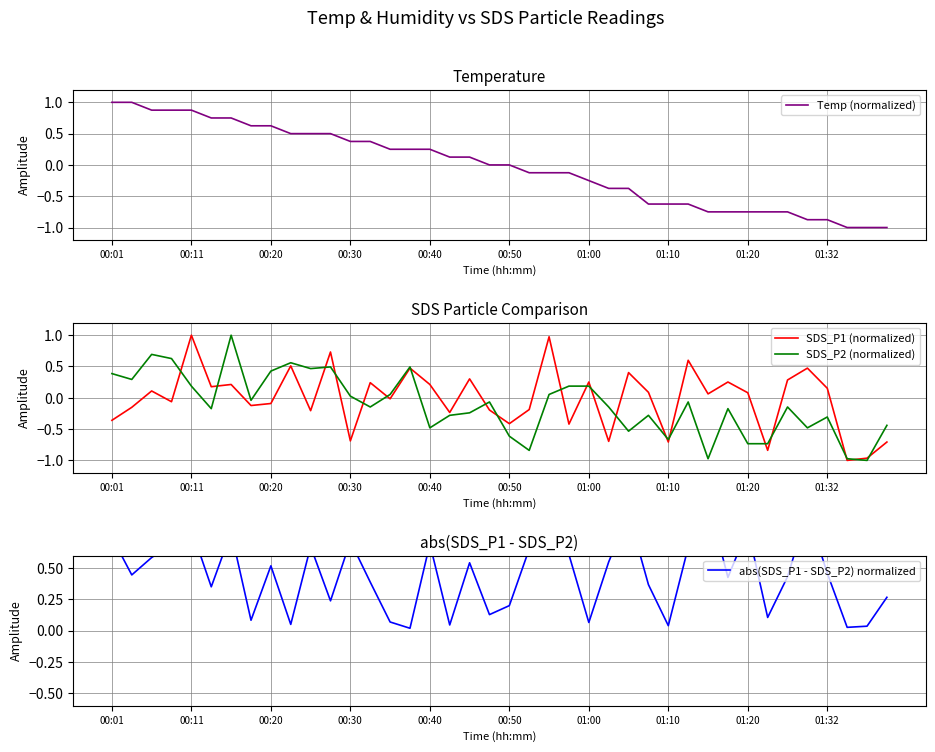

The value of SDS_P1 (normalized) at 01:10 is -0.7. True or false?

True